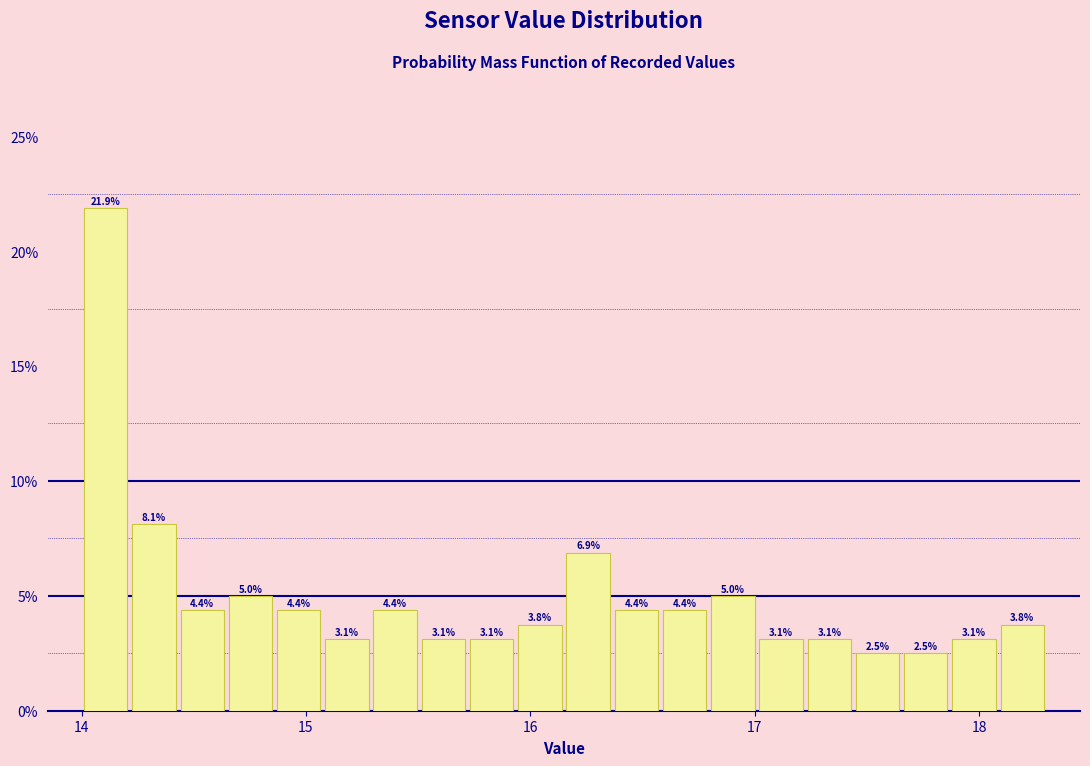

Around what value on the x-axis is the tallest bar? Give the approximate position of its centre, as read against the axis.

14.1